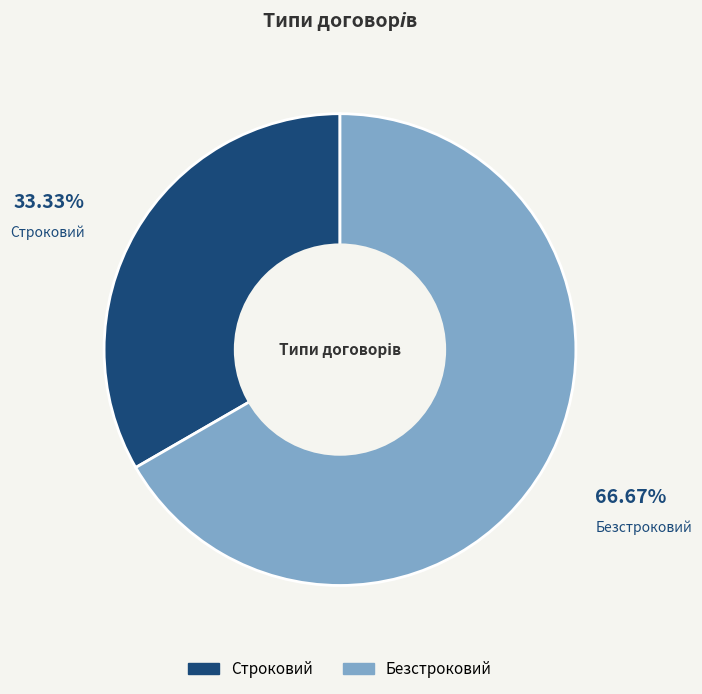

What is the ratio of the value at Строковий to the value at Безстроковий?

0.5